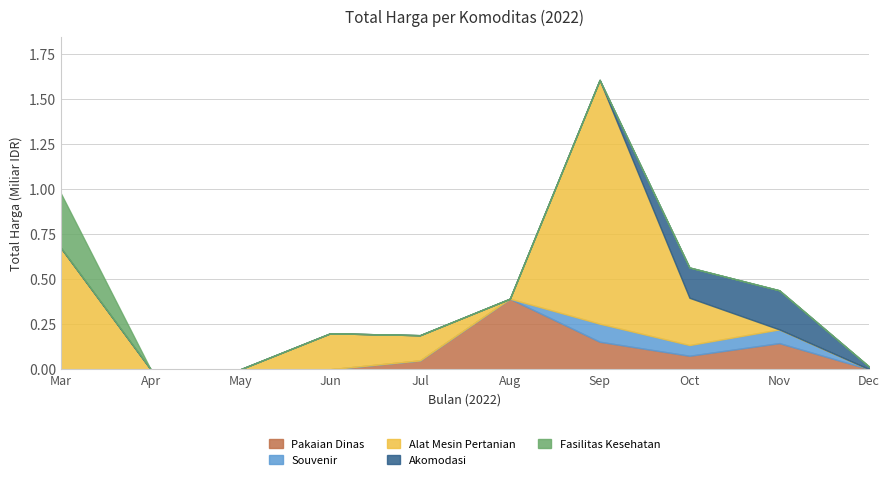

What is the average value of the Souvenir series?

19622917